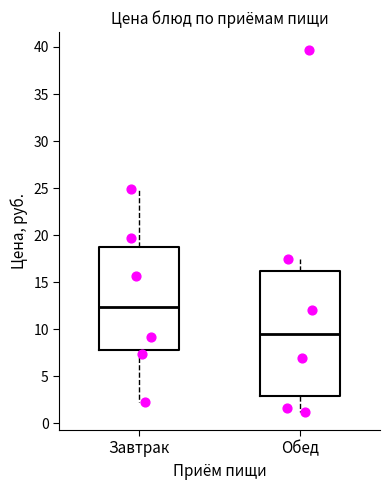

Reading left to right, transcribe this box plot: for each box, give where its median line is, the range the box spans, and where its two whiskers end, as read against the y-axis. The values are not printed on the chart, so give them approximately, as read against the axis.

Завтрак: median 12.5, box 8.0 to 18.5, whiskers 2.5 to 25.0
Обед: median 9.5, box 3.0 to 16.0, whiskers 1.0 to 17.5